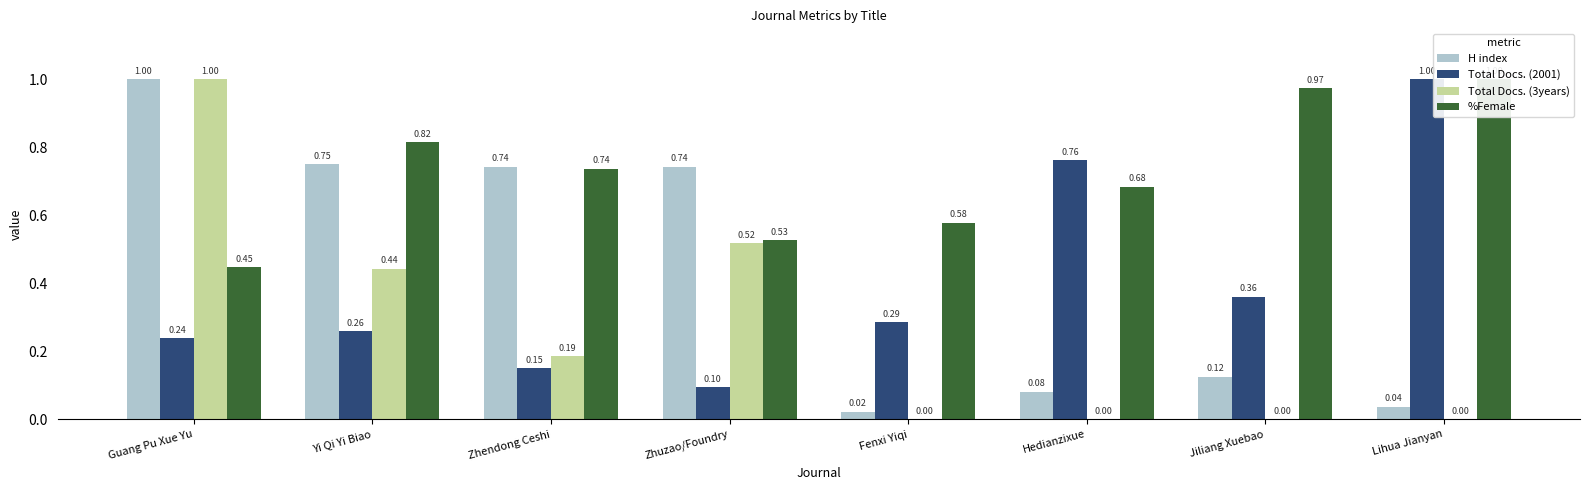

What is the sum of all Total Docs. (2001) values?

3.1